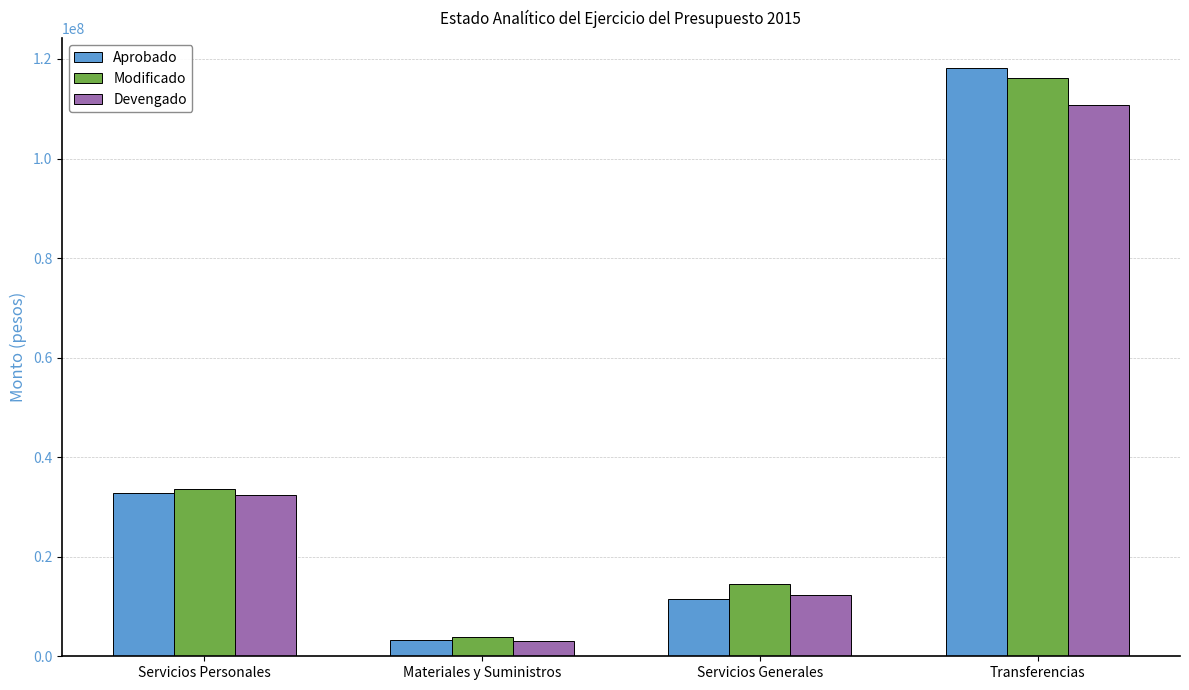

How many values in the Aprobado series are below 32892554?

2